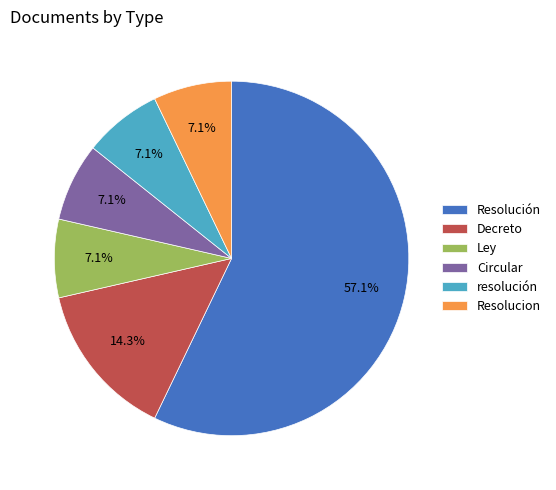

Which category has the biggest portion of the pie?

Resolución